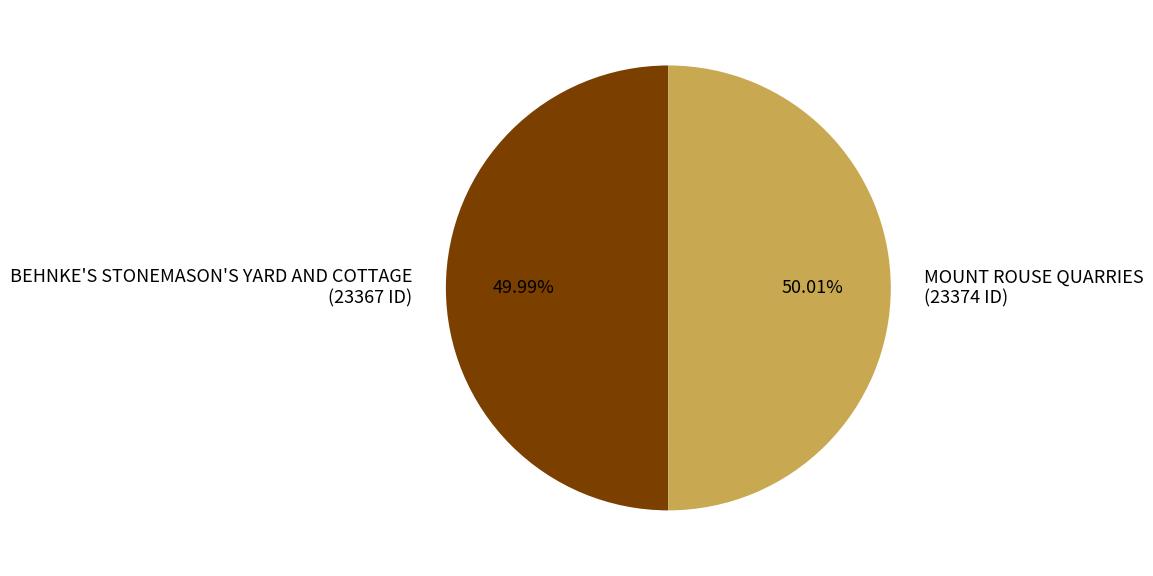

Approximately how many times larger is the value at BEHNKE'S STONEMASON'S YARD AND COTTAGE (23367 ID) compared to MOUNT ROUSE QUARRIES (23374 ID)?

1.0